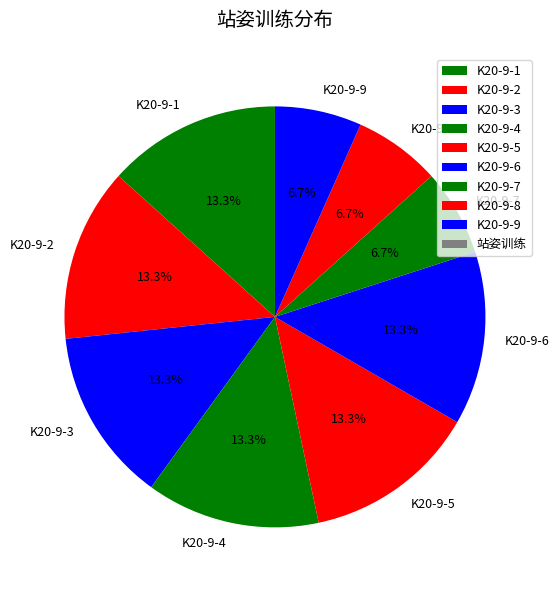

What is the ratio of the value at K20-9-8 to the value at K20-9-1?

0.5